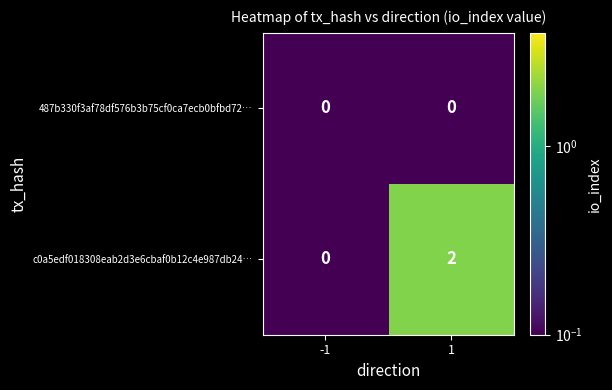

Is it true that c0a5edf018308eab2d3e6cbaf0b12c4e987db24… equals 0 at -1?

True